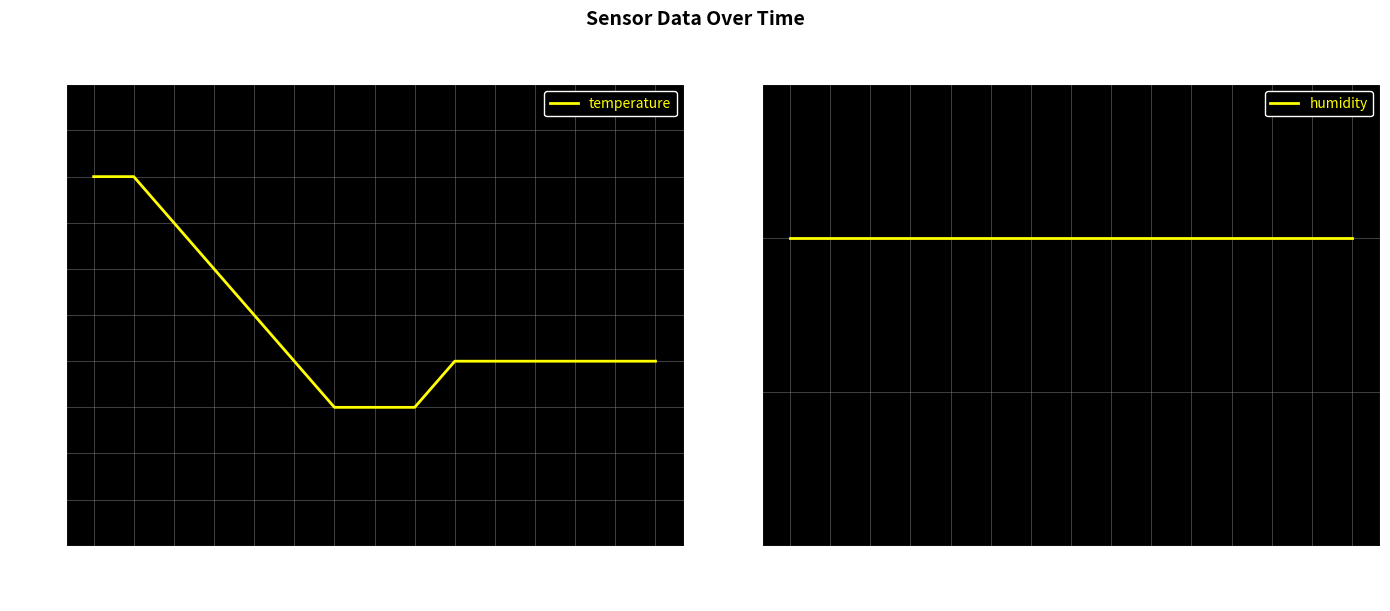

List the labels in order of temperature value, largest first.

00:01, 00:08, 00:16, 00:23, 00:31, 00:43, 01:20, 01:27, 01:30, 01:32, 01:35, 01:37, 00:53, 01:03, 01:10